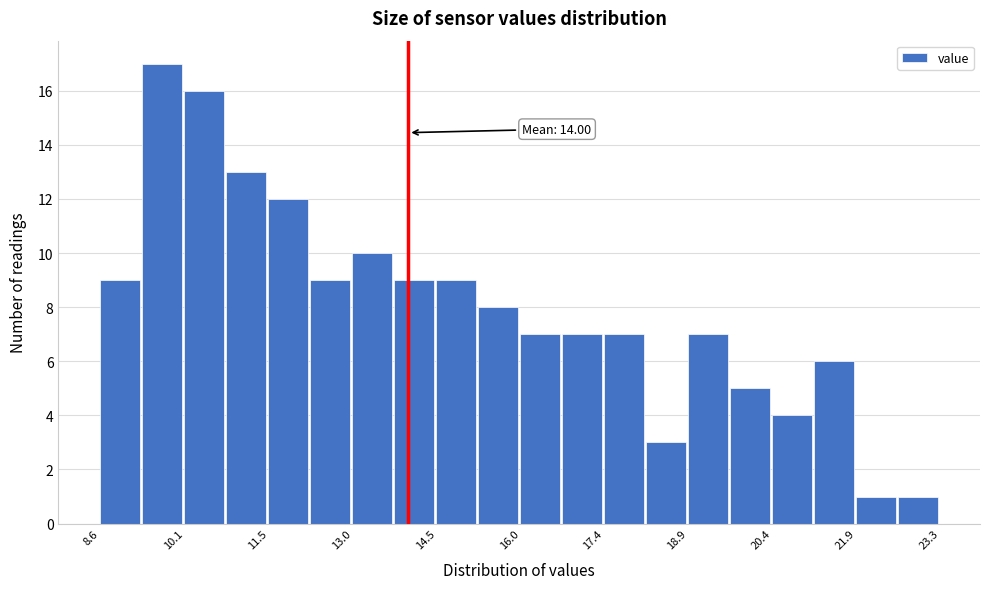

Read against the x-axis, roughly where is the centre of the tallest bar?

9.6